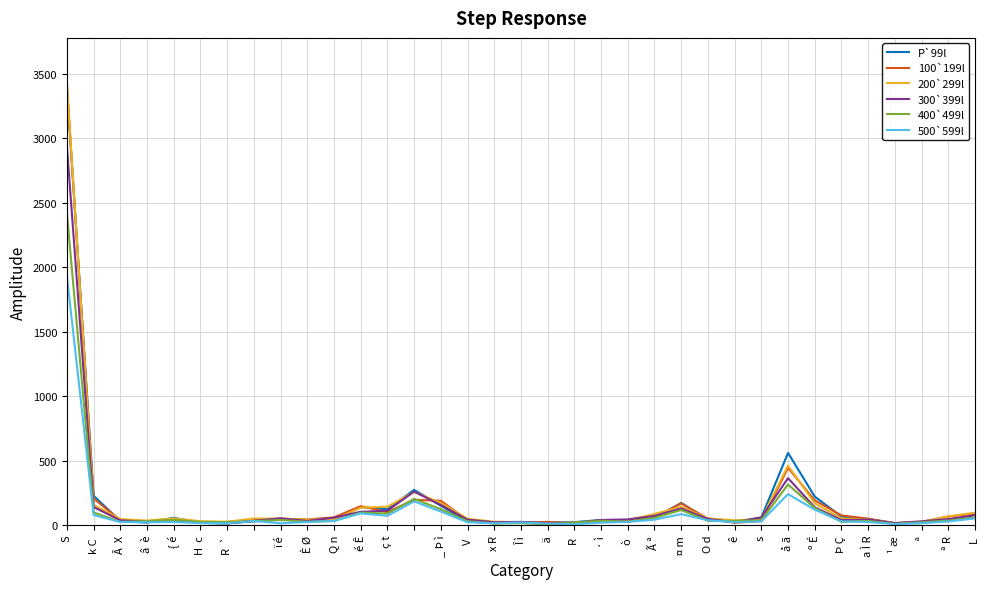

How many lines are shown in the chart?

6